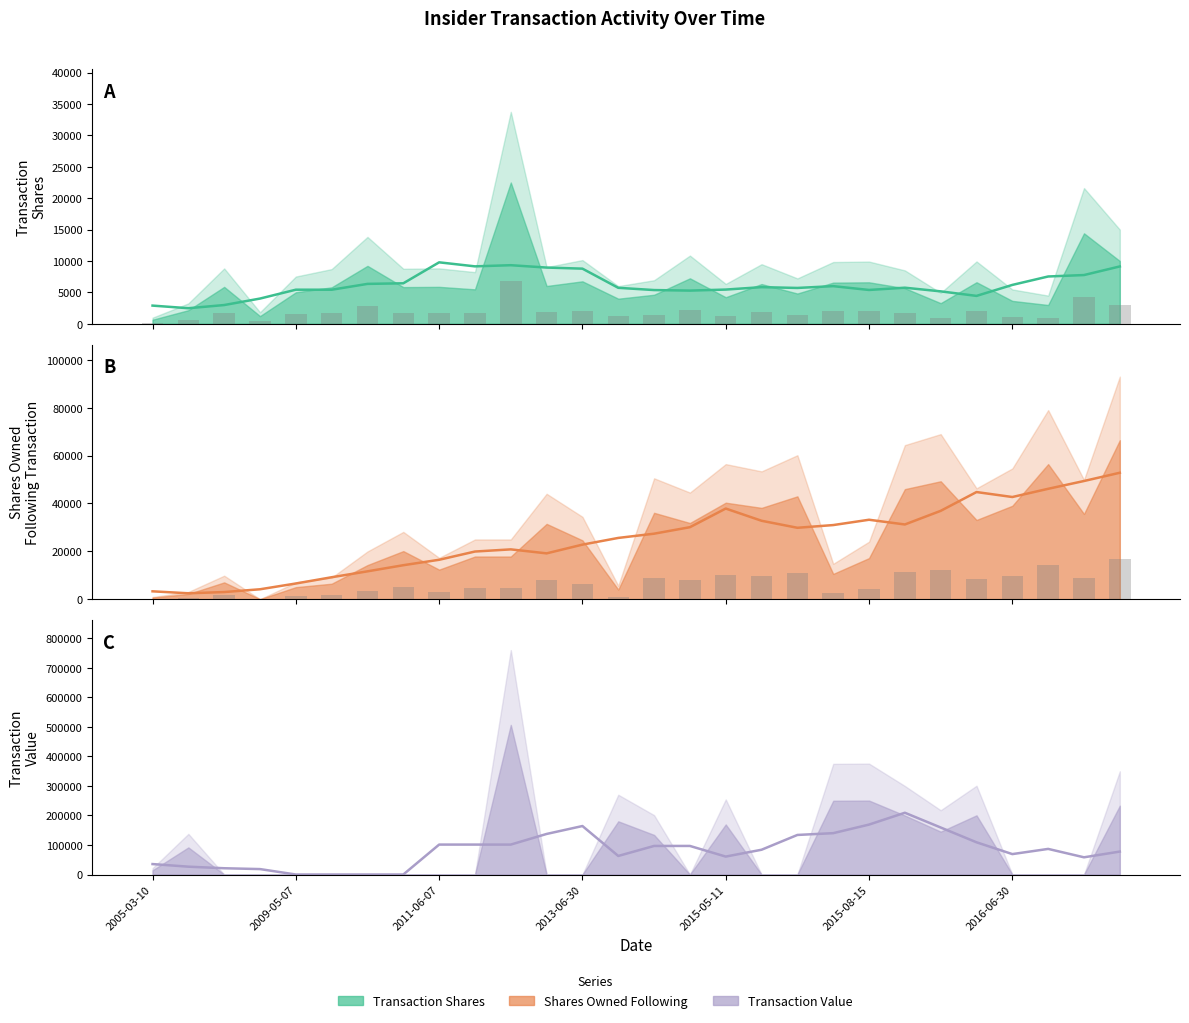

How many groups of bars are there?

28